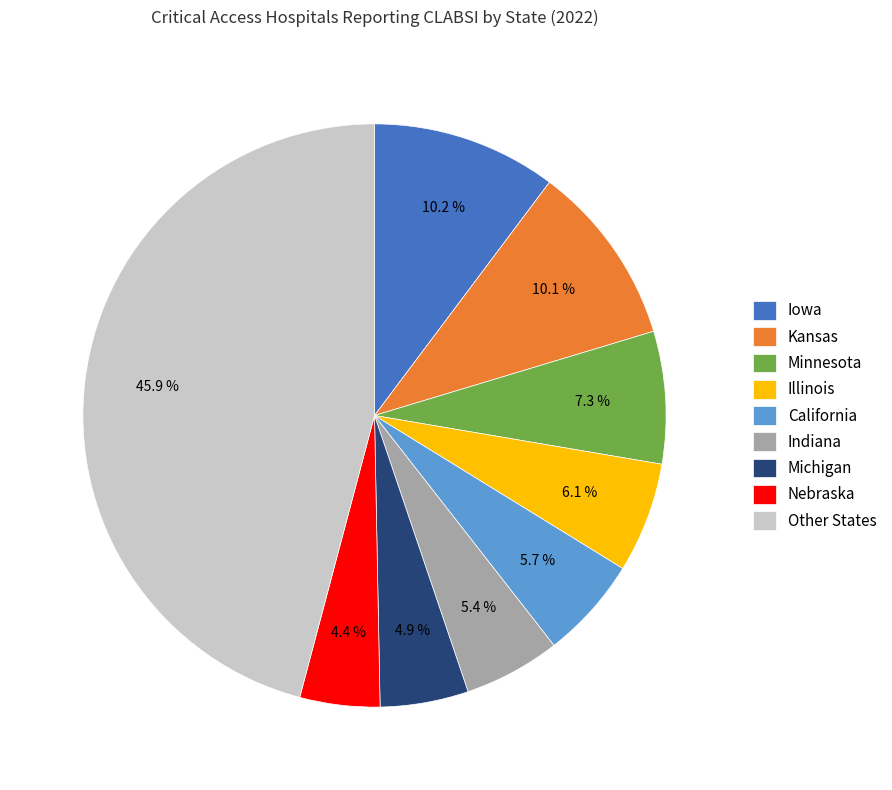

Count the number of slices in the pie.

9